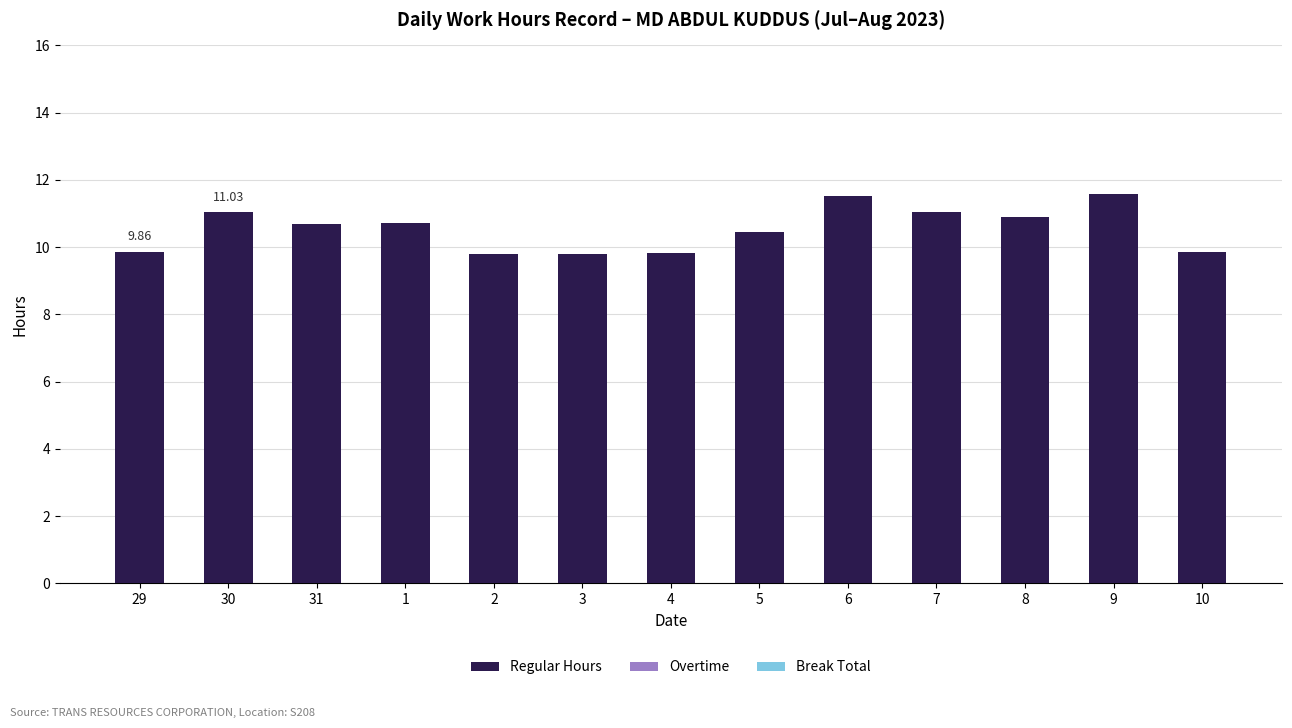

What is the difference between the maximum and minimum values?

1.8